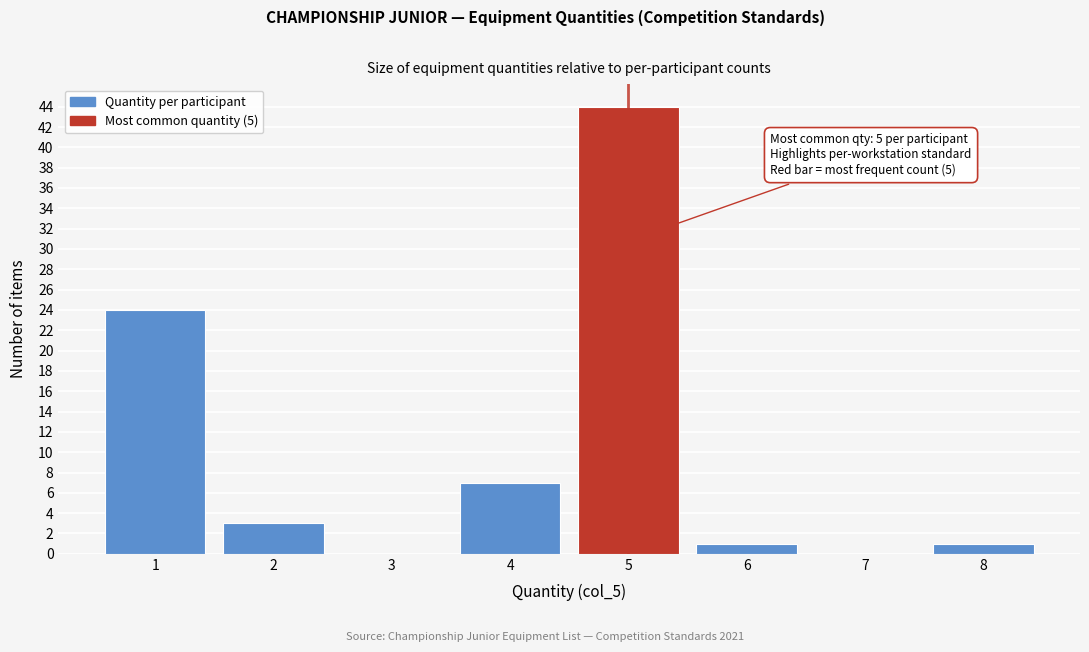

Which range on the x-axis has the tallest bar?

4.5 to 5.5